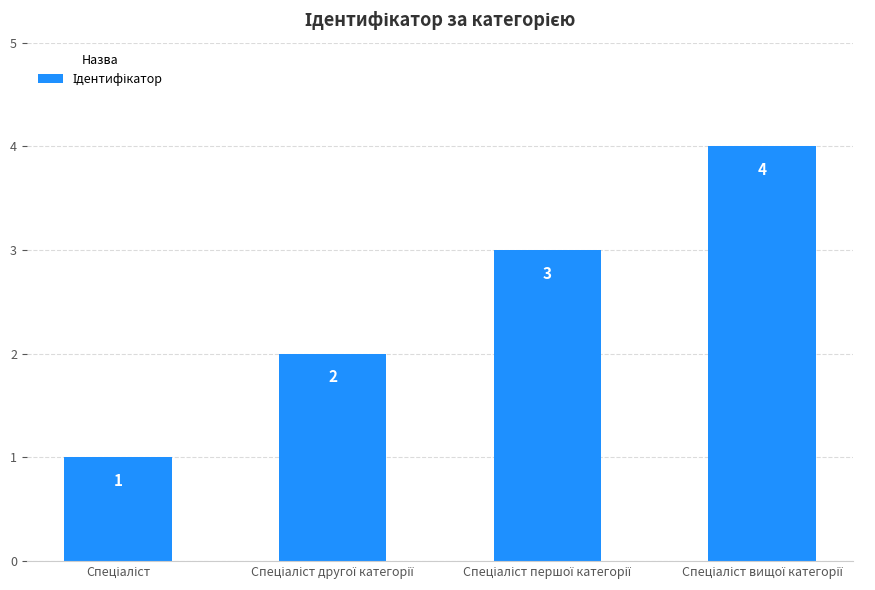

What is the greatest value displayed?

4